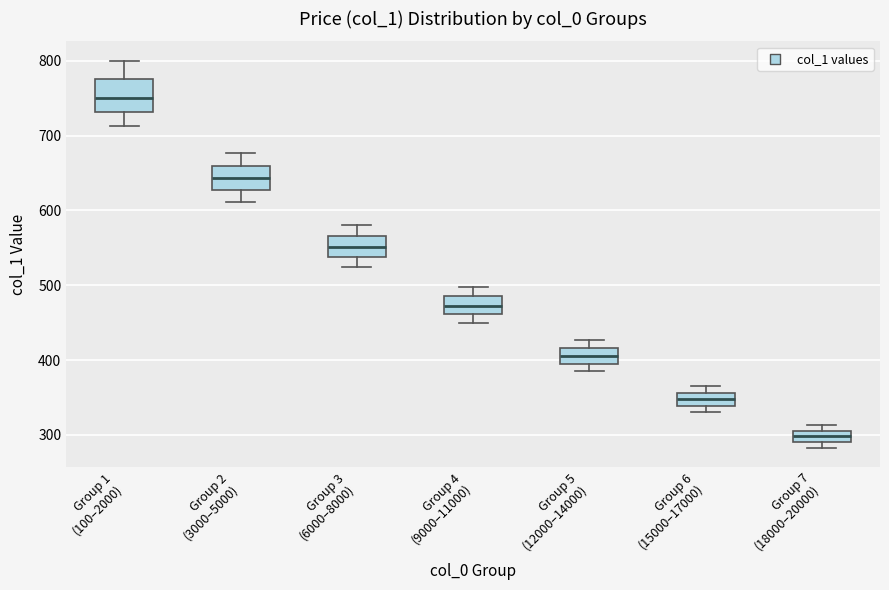

Where does the median line of the box for Group 6 (15000–17000) sit on the y-axis? The values are not printed on the chart, so give them approximately, as read against the axis.

350